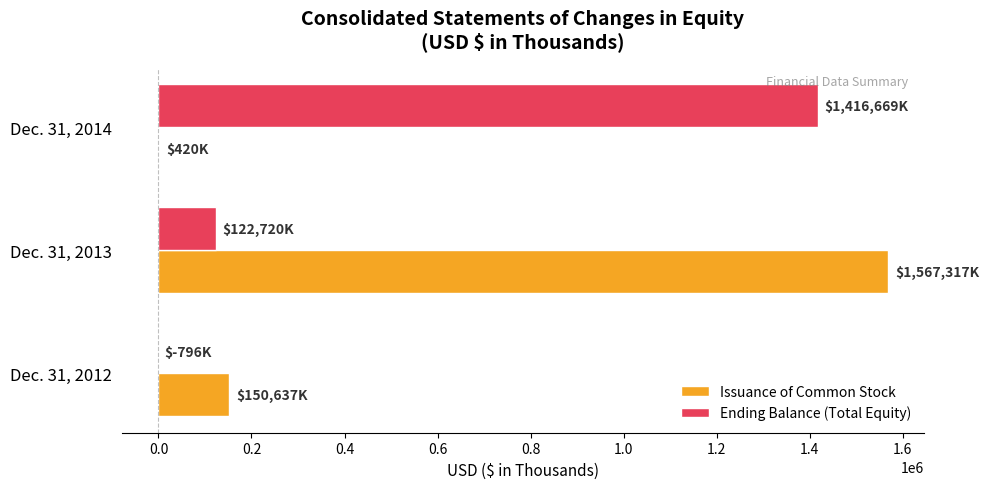

What is the average value of the Issuance of Common Stock series?

572791